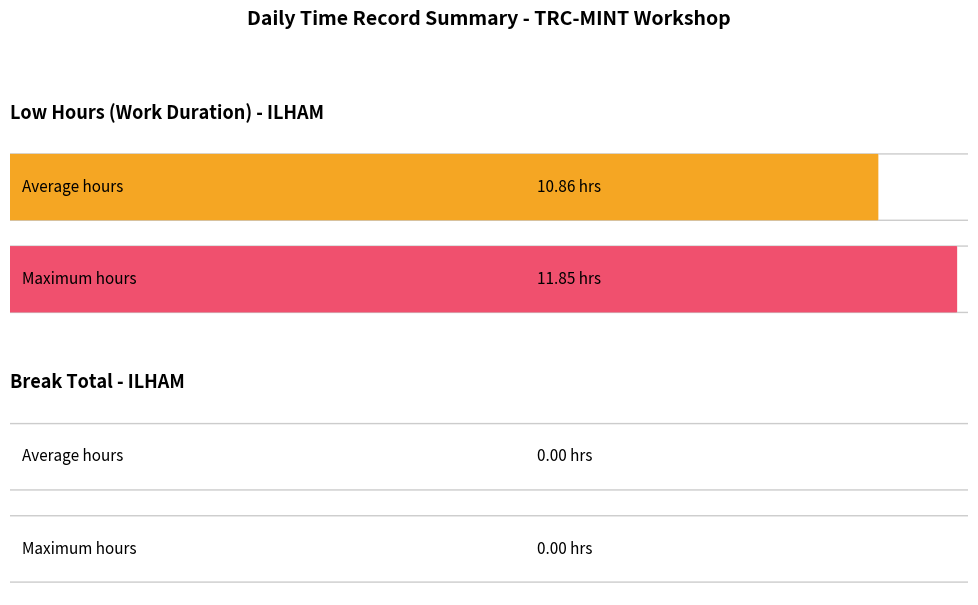

How many distinct data groups are displayed?

2